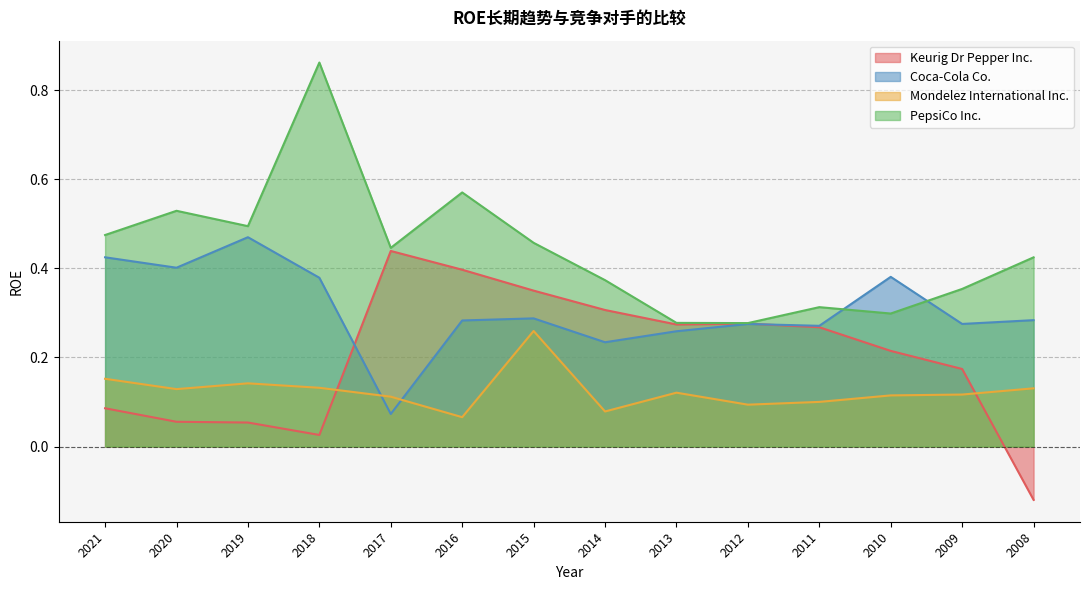

What is the difference between the highest and lowest values at 2021?

0.4